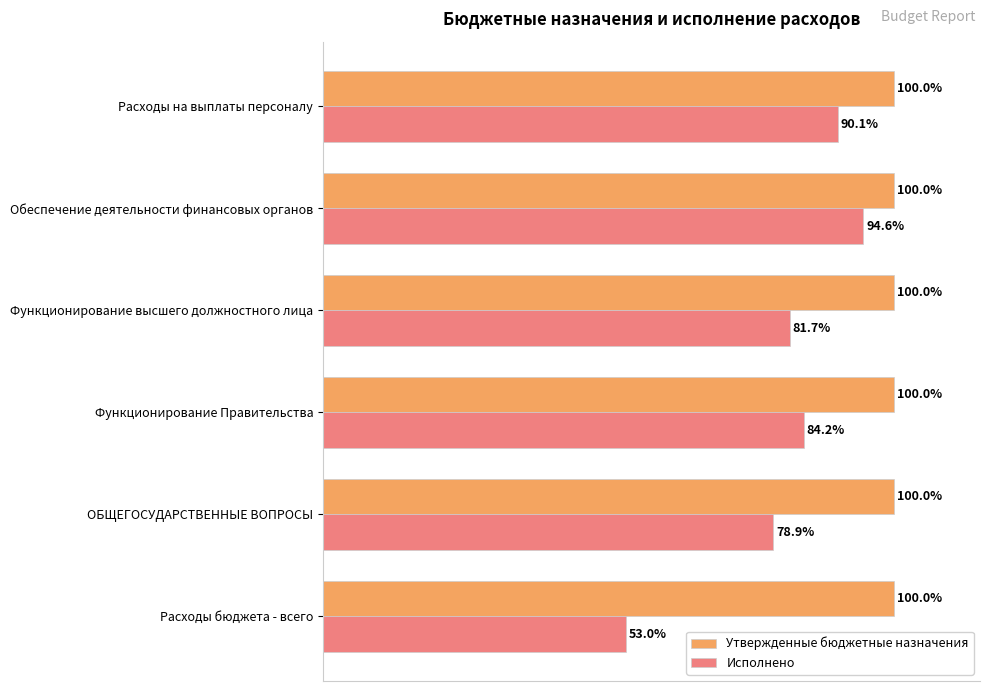

List the labels in order of Исполнено value, largest first.

Обеспечение деятельности финансовых органов, Расходы на выплаты персоналу, Функционирование Правительства, Функционирование высшего должностного лица, ОБЩЕГОСУДАРСТВЕННЫЕ ВОПРОСЫ, Расходы бюджета - всего